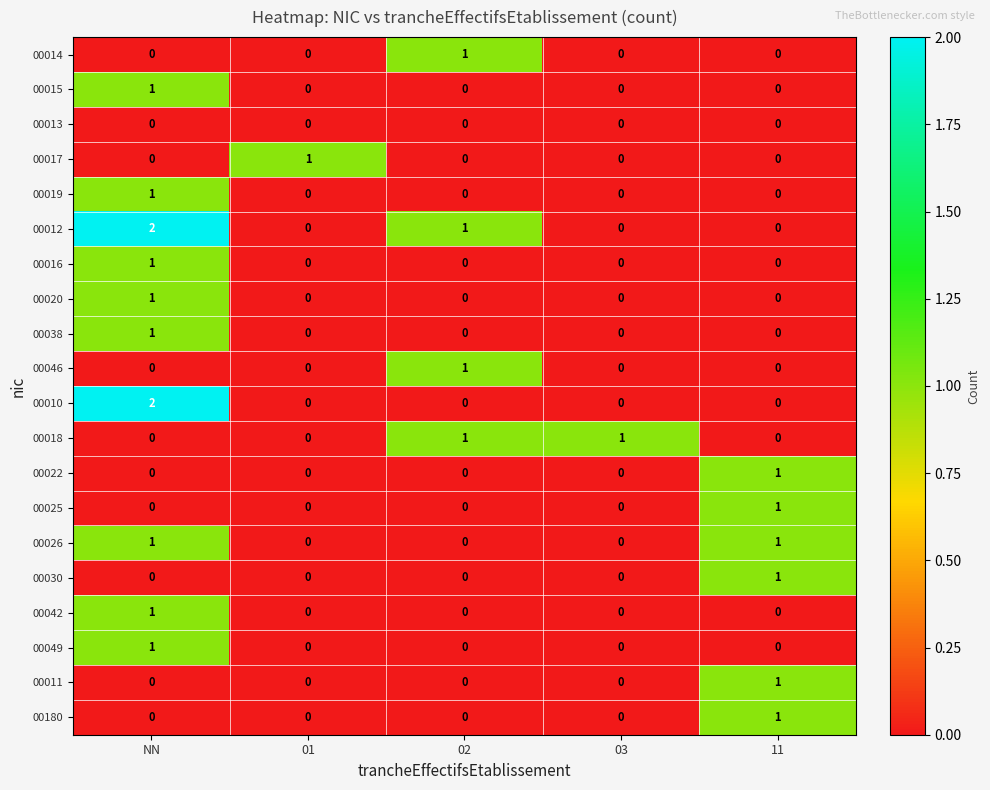

Count the 00046 values in the range 0 to 1.

5